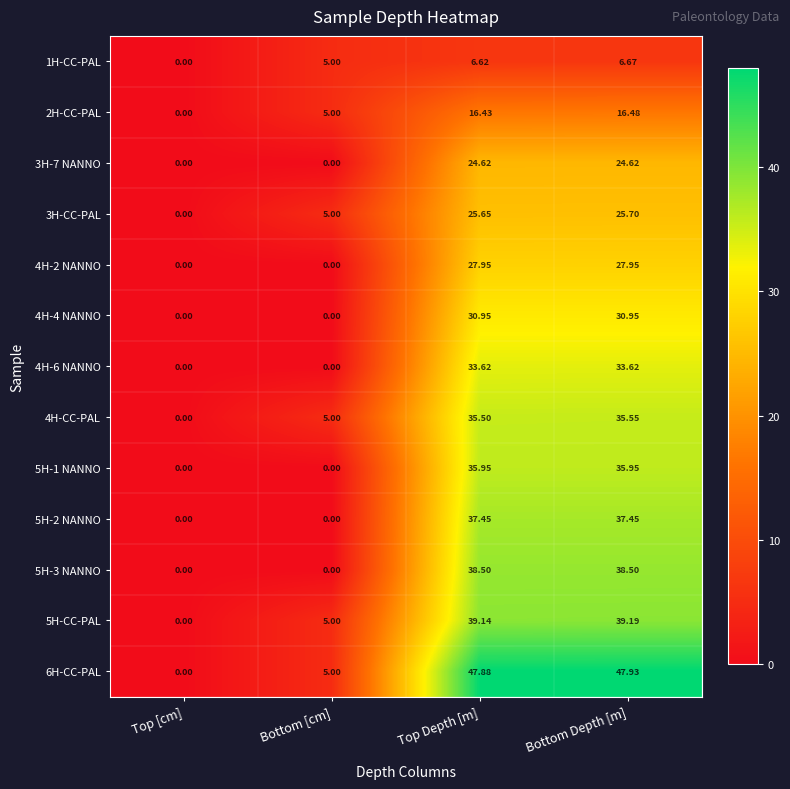

What is the maximum value shown in the chart?

47.9